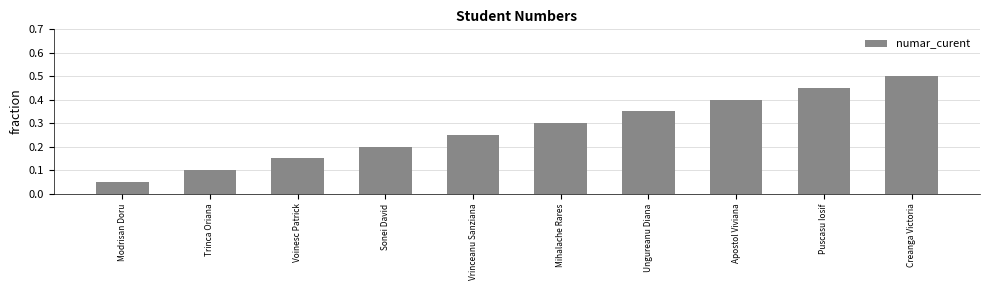

True or false: the data shows 0.5 at Puscasu Iosif.

True